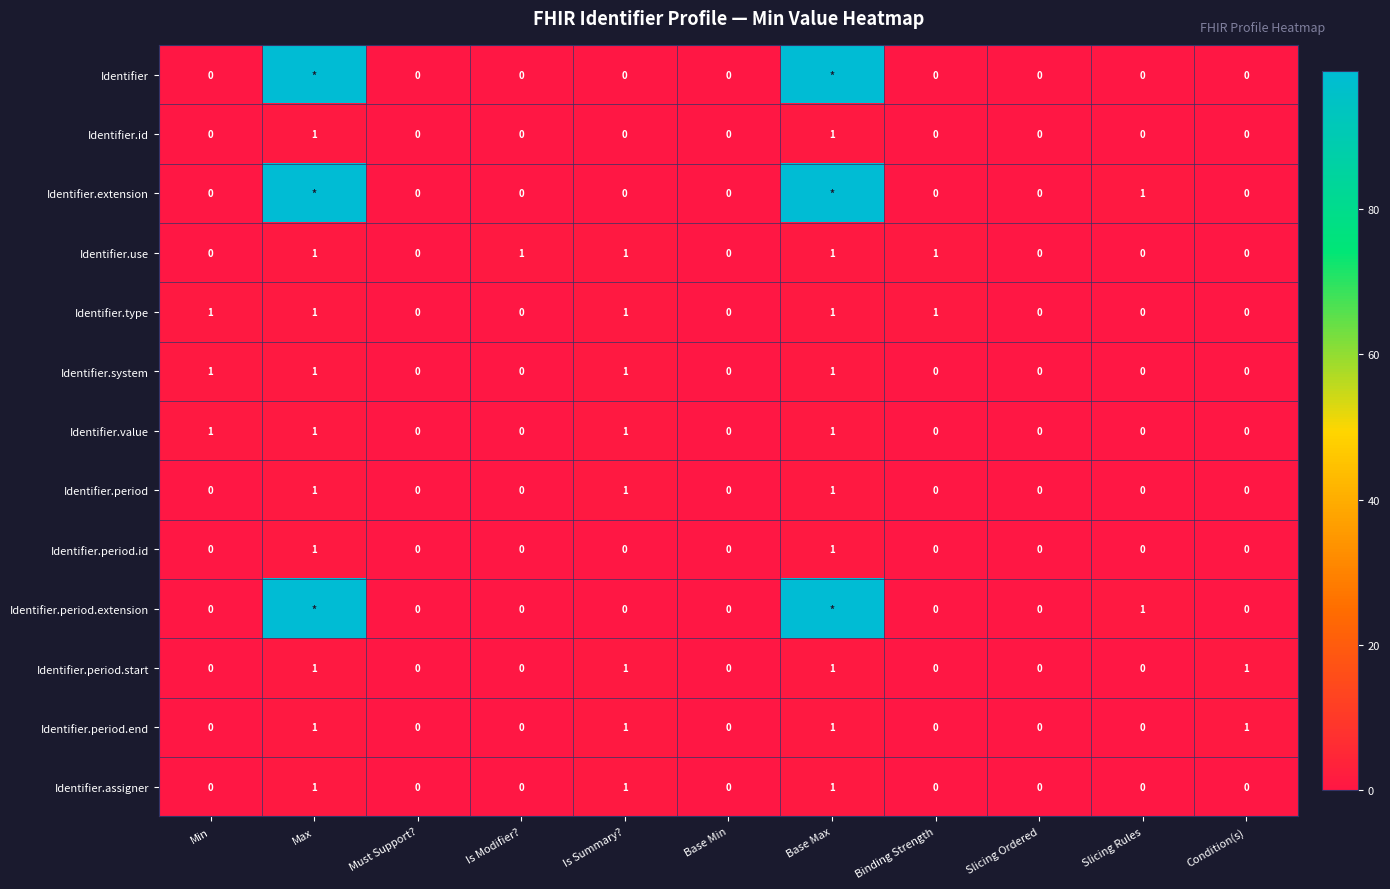

What is the sum of all Identifier.period.start values?

4